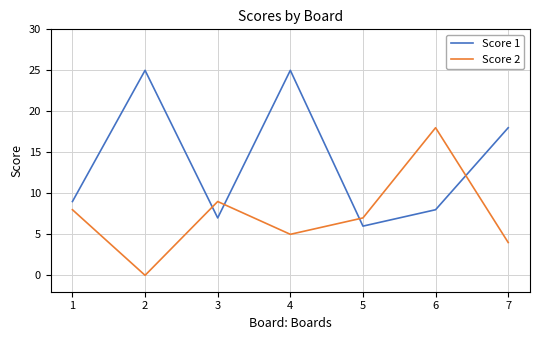

What are all the series names shown in the legend?

Score 1, Score 2